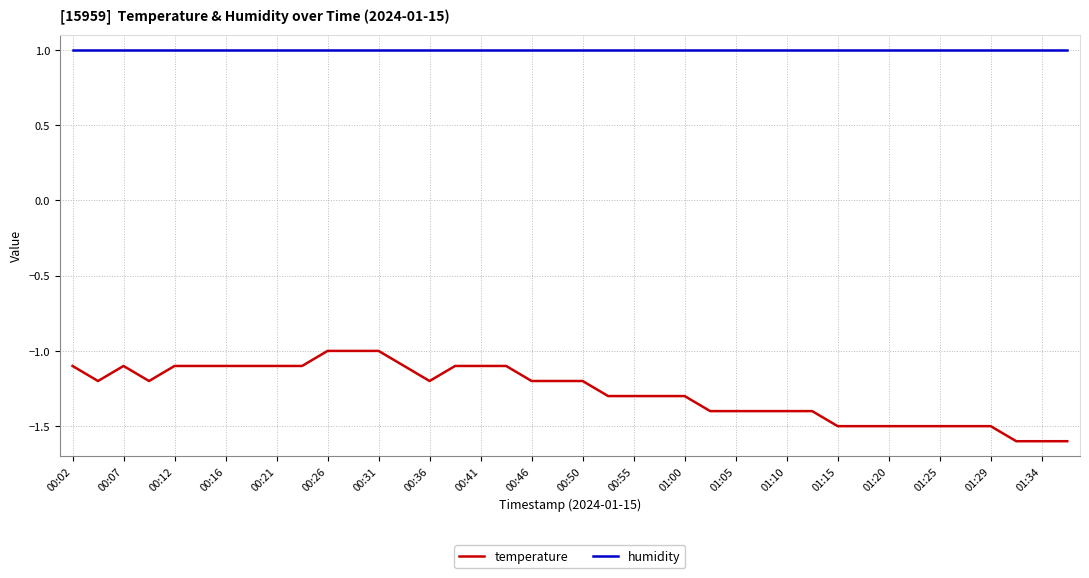

What is the maximum value for temperature?

-1.0